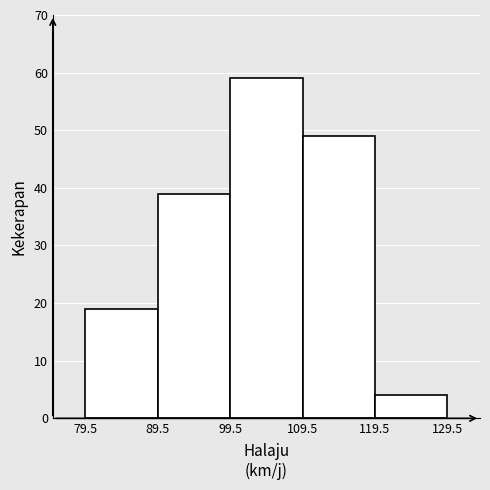

Reading left to right, list every bar in this chart as the range it spans on the x-axis followed by its height. The values are not printed on the chart, so give them approximately, as read against the axis.

79.5 to 89.5: 19
89.5 to 99.5: 39
99.5 to 109.5: 59
109.5 to 119.5: 49
119.5 to 129.5: 4